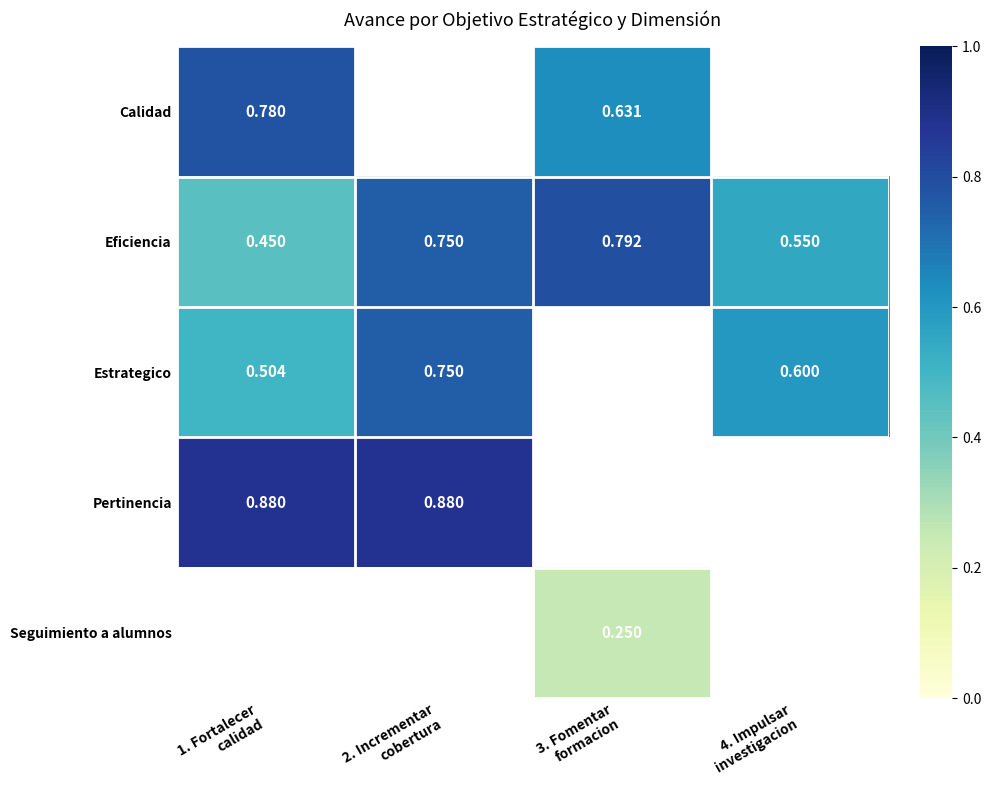

How many Eficiencia values are between 0 and 1?

4